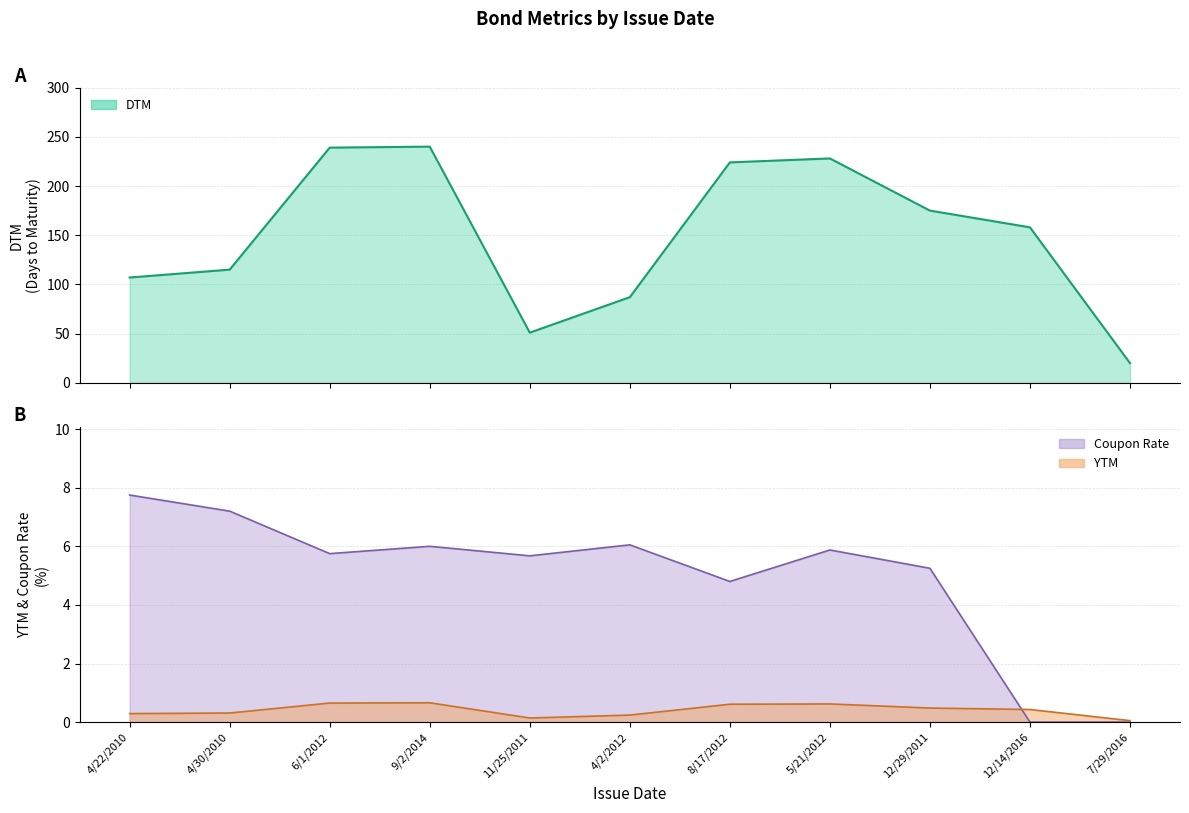

How many data points does each series have?

11